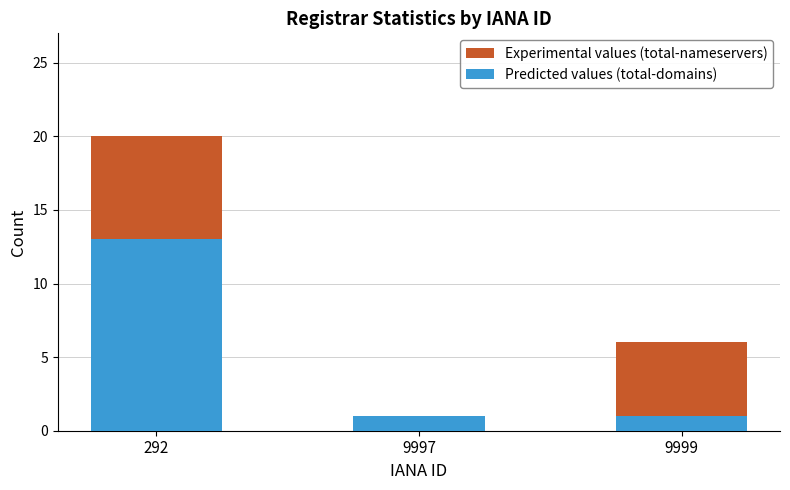

Between 9997 and 9999, which is larger?

9999